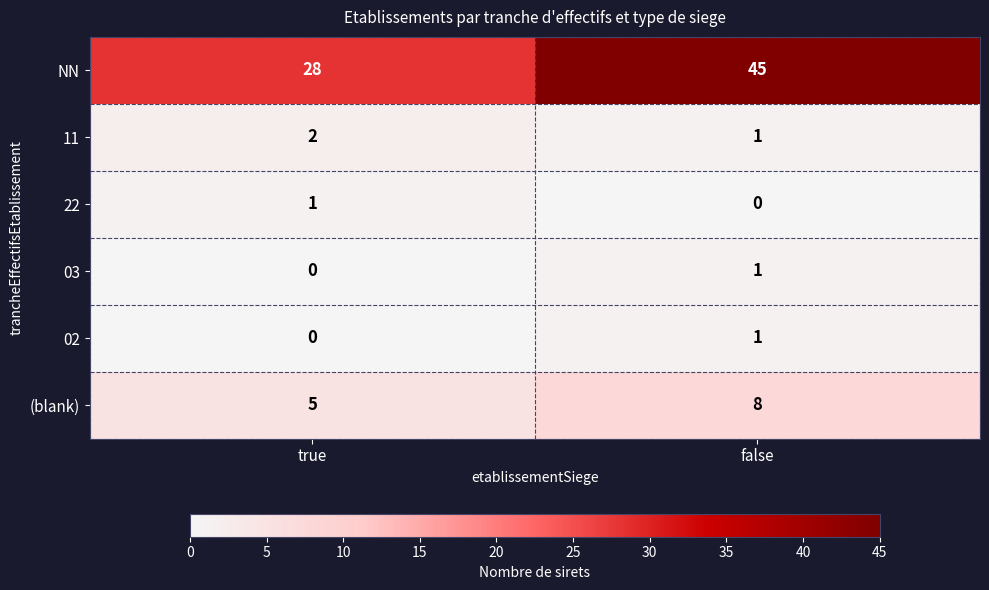

What is the maximum value shown in the chart?

45